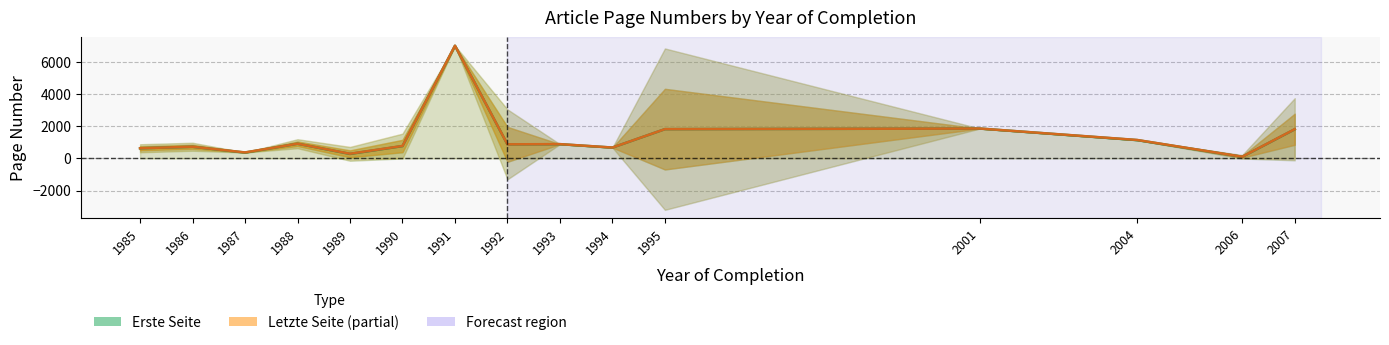

What is the sum of all Erste Seite (mean) values?

19925.7